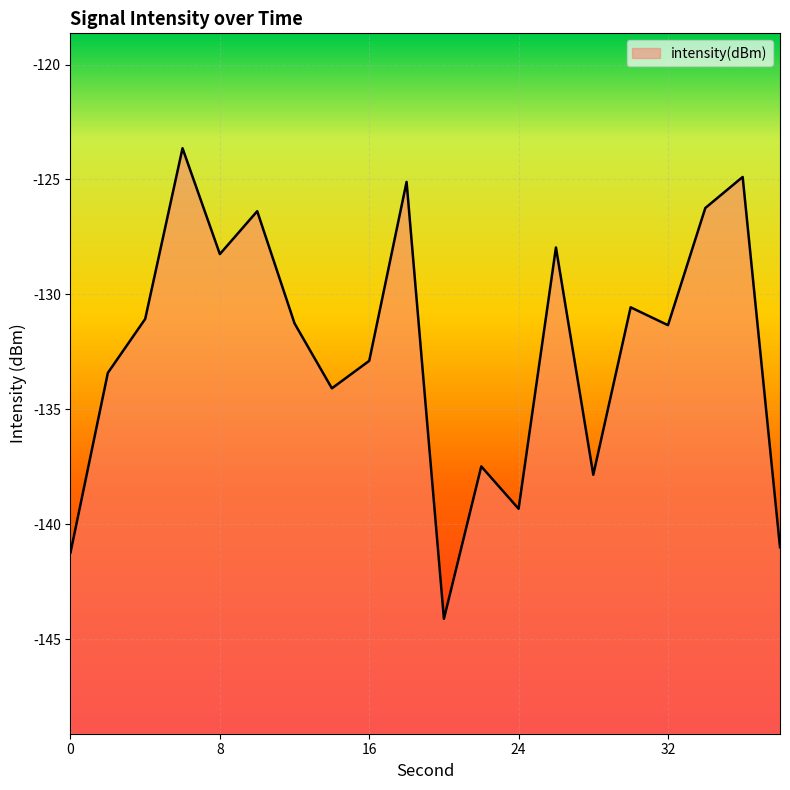

What is the greatest value displayed?

-123.6